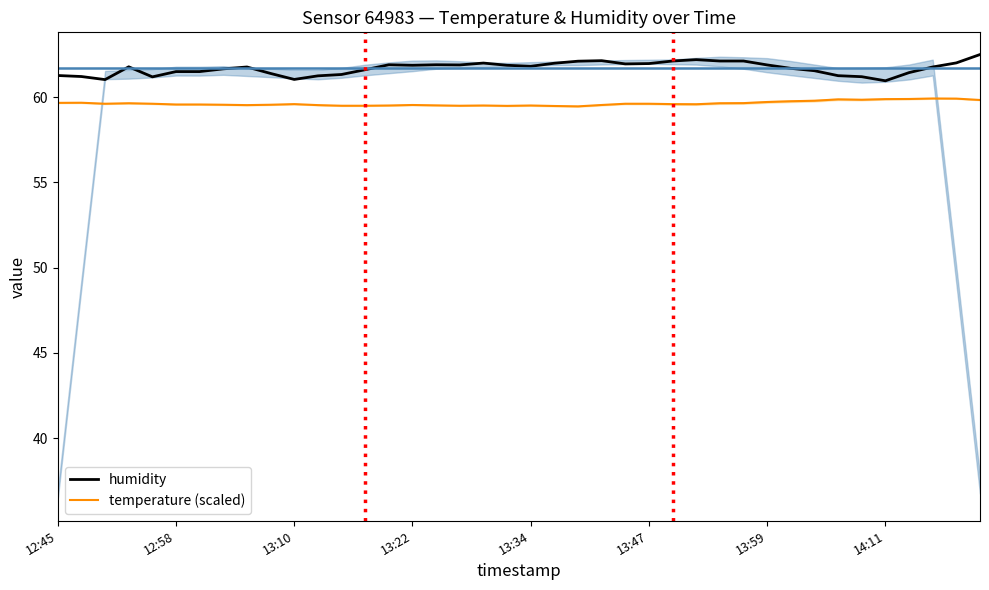

True or false: temperature (scaled) has more than 1 interior local peaks.

True